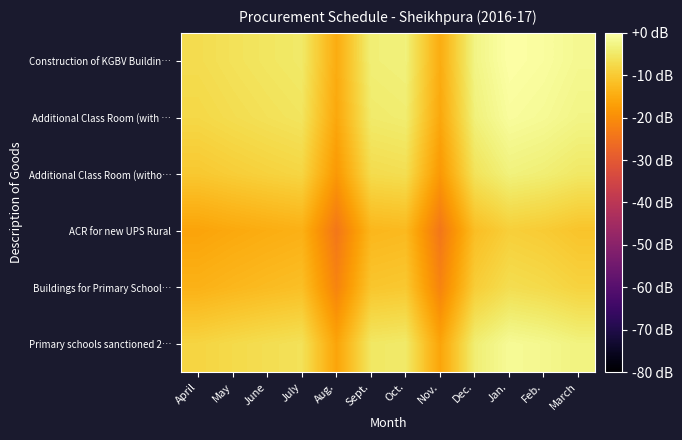

What is the difference between the highest and lowest values at April?

9.2